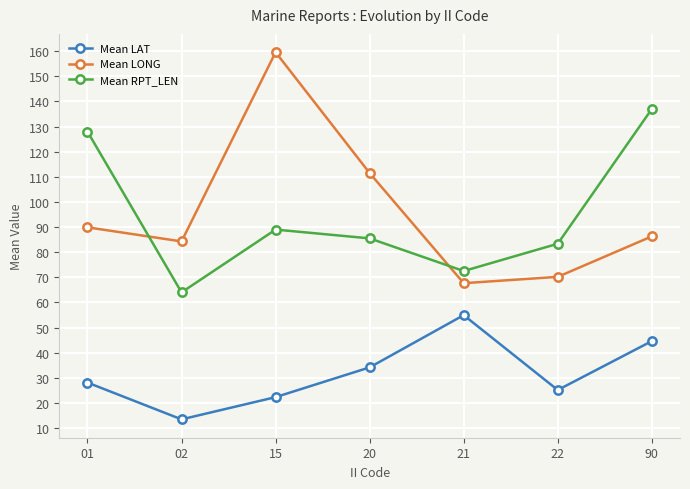

True or false: Mean LAT and Mean LONG intersect in this chart.

False